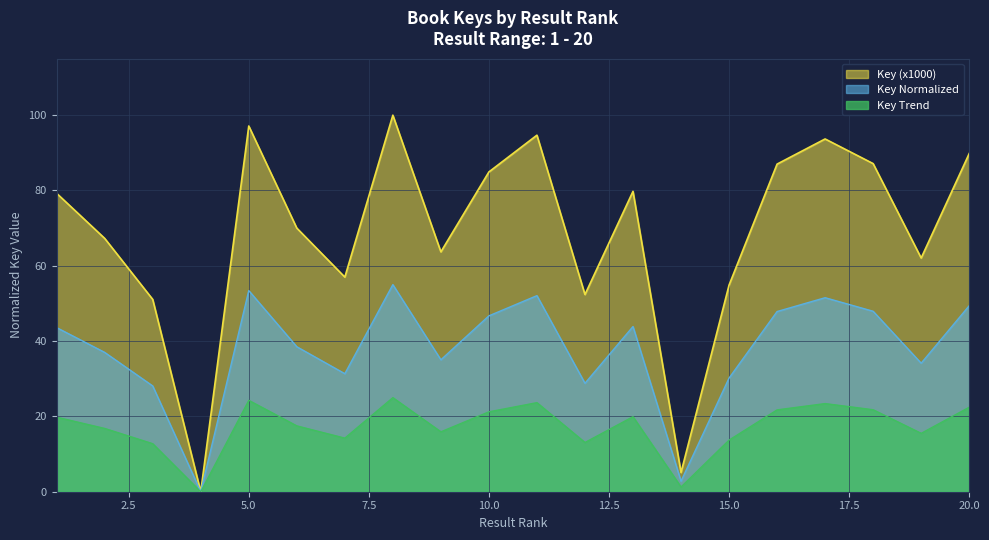

Is it true that Key Trend equals 5.7 at 2?

False